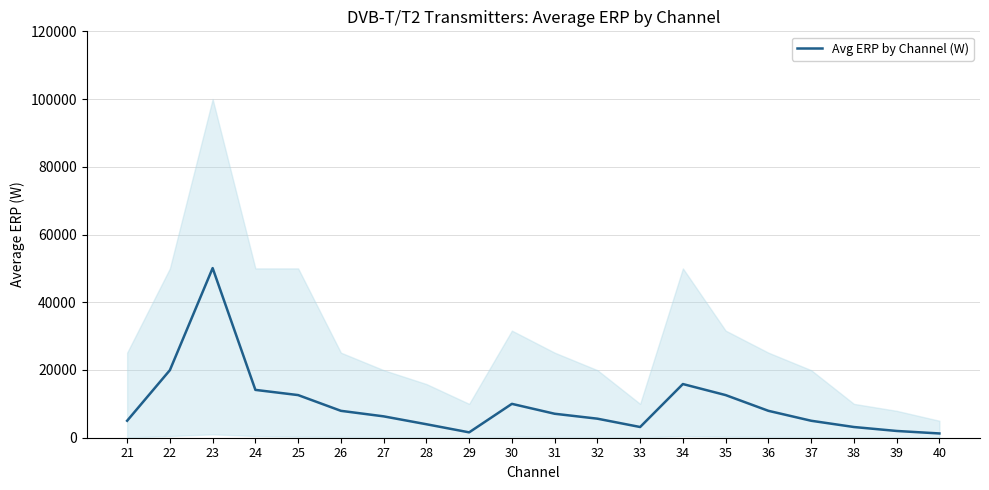

How many data points are less than 7079?

10